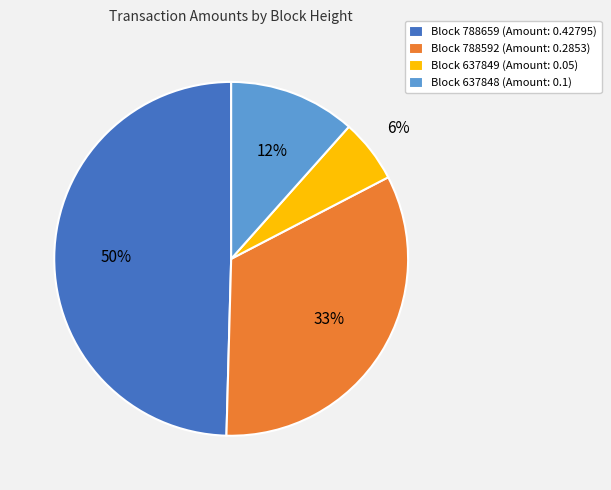

Does any single category account for the majority?

No